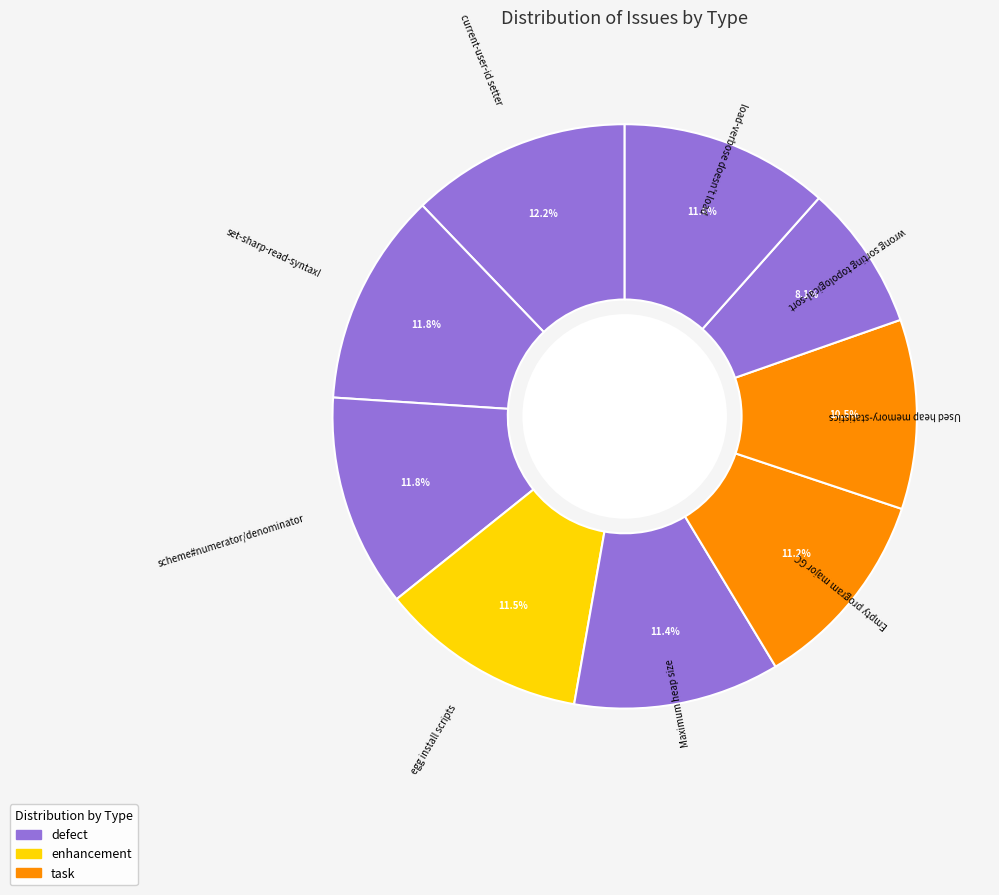

How many slices are in this pie chart?

9